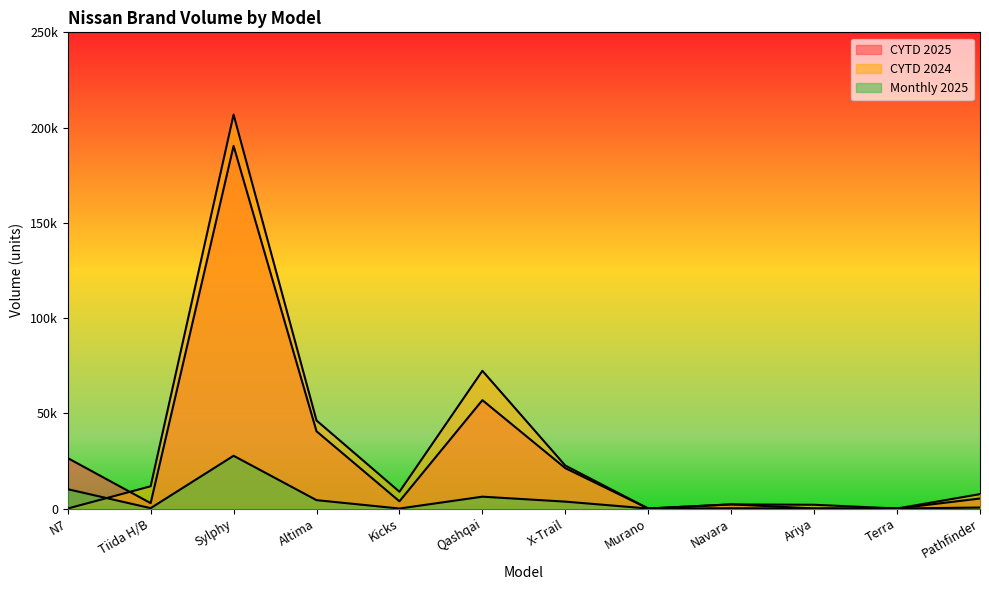

What are all the series names shown in the legend?

CYTD 2025, CYTD 2024, Monthly 2025